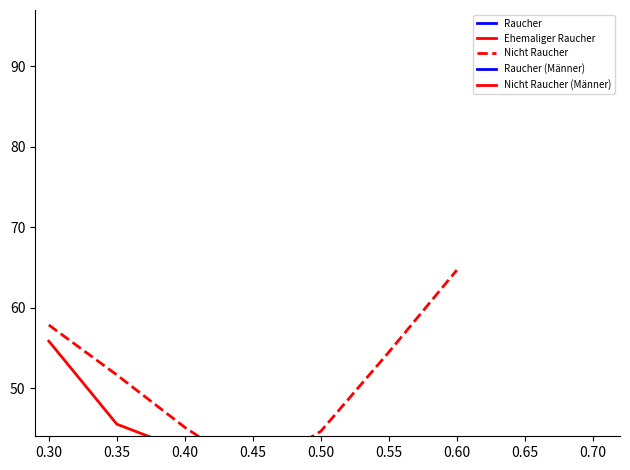

List the series in order of their peak value, lowest first.

Ehemaliger Raucher, Raucher, Raucher (Männer), Nicht Raucher (Männer), Nicht Raucher